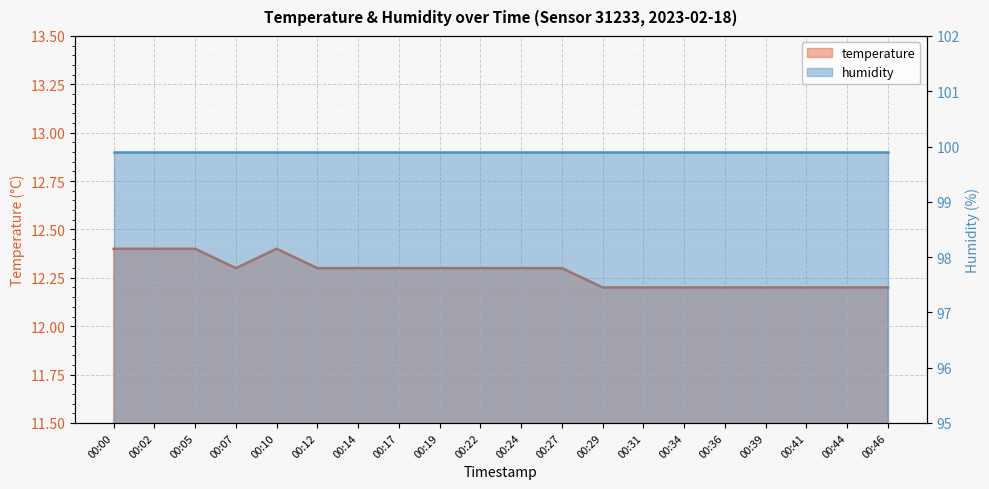

How many points are higher than both their immediate neighbors (excluding endpoints)?

1